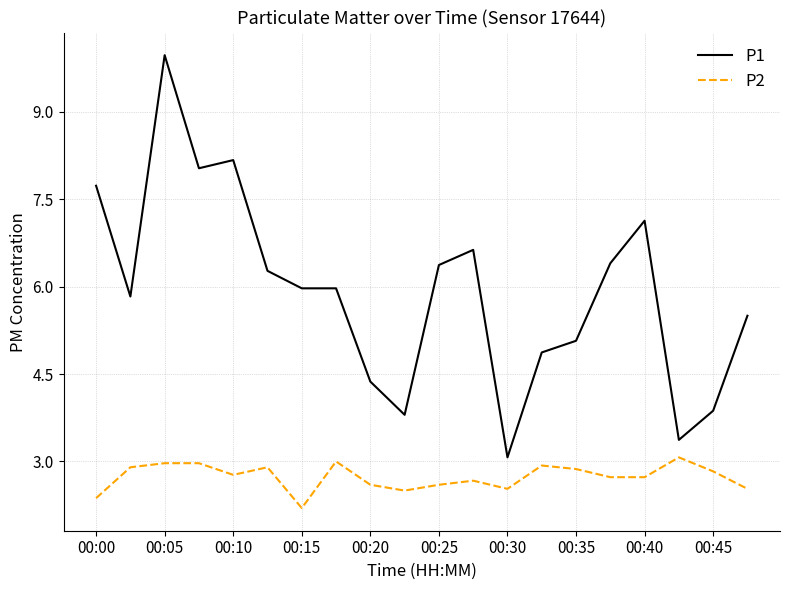

List the series in order of their overall mean, highest first.

P1, P2